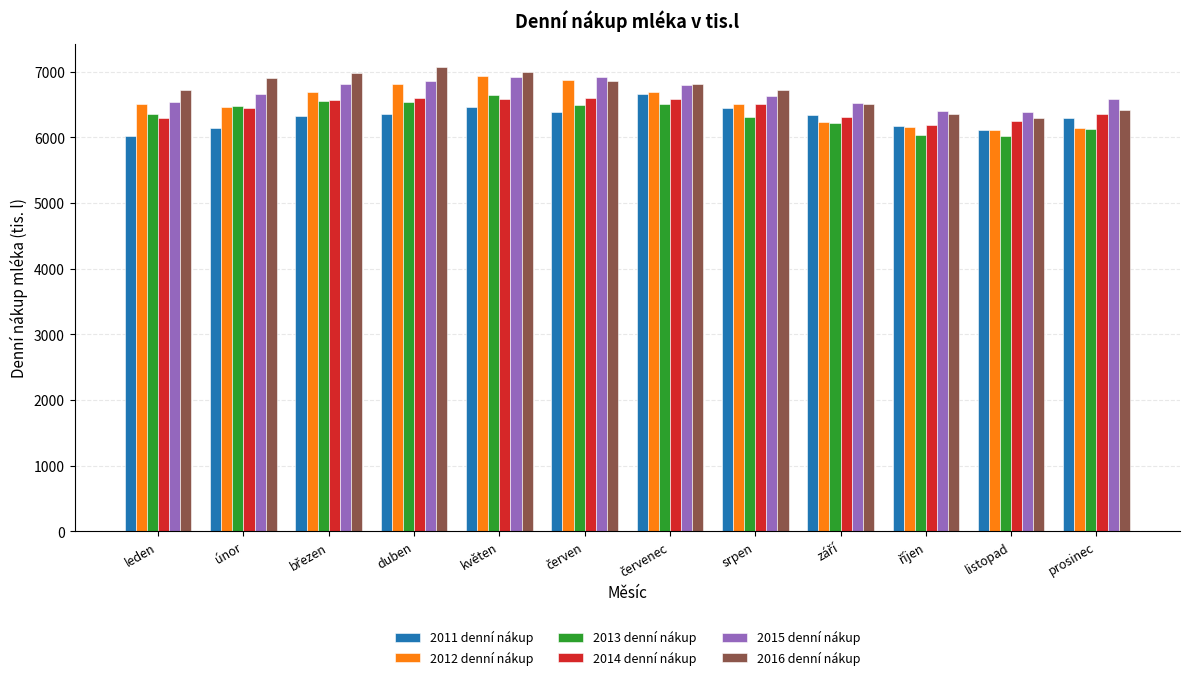

The 2013 denní nákup series shows 8626.7 at listopad. True or false?

False